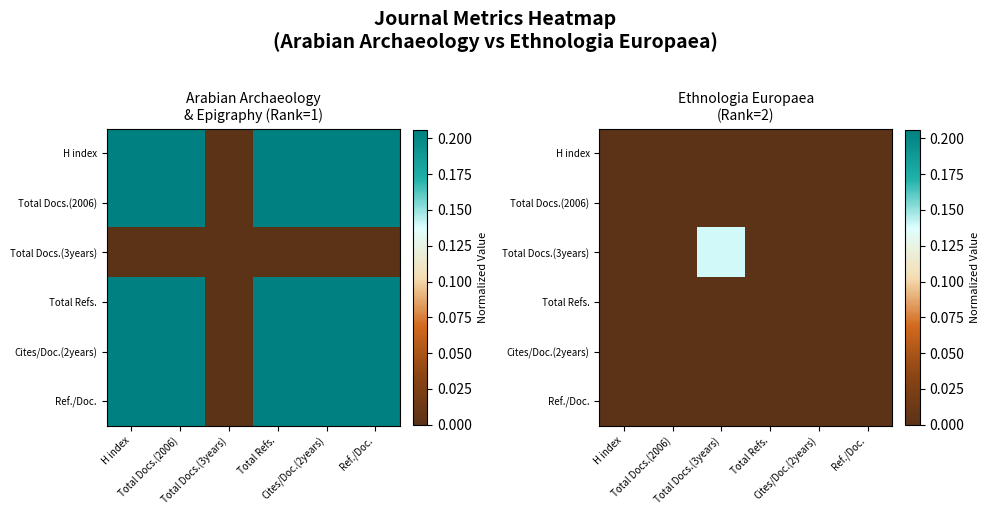

At how many categories does at least one series exceed 0?

1